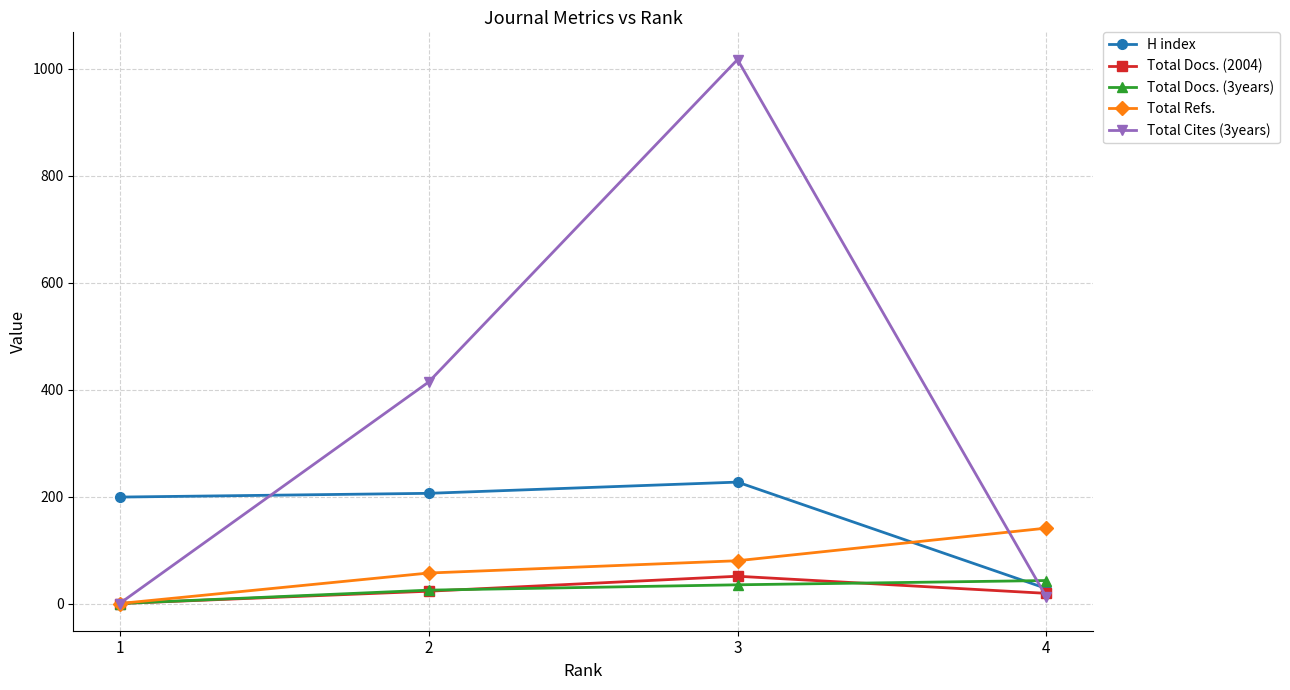

Which series has the largest total across all categories?

Total Cites (3years)